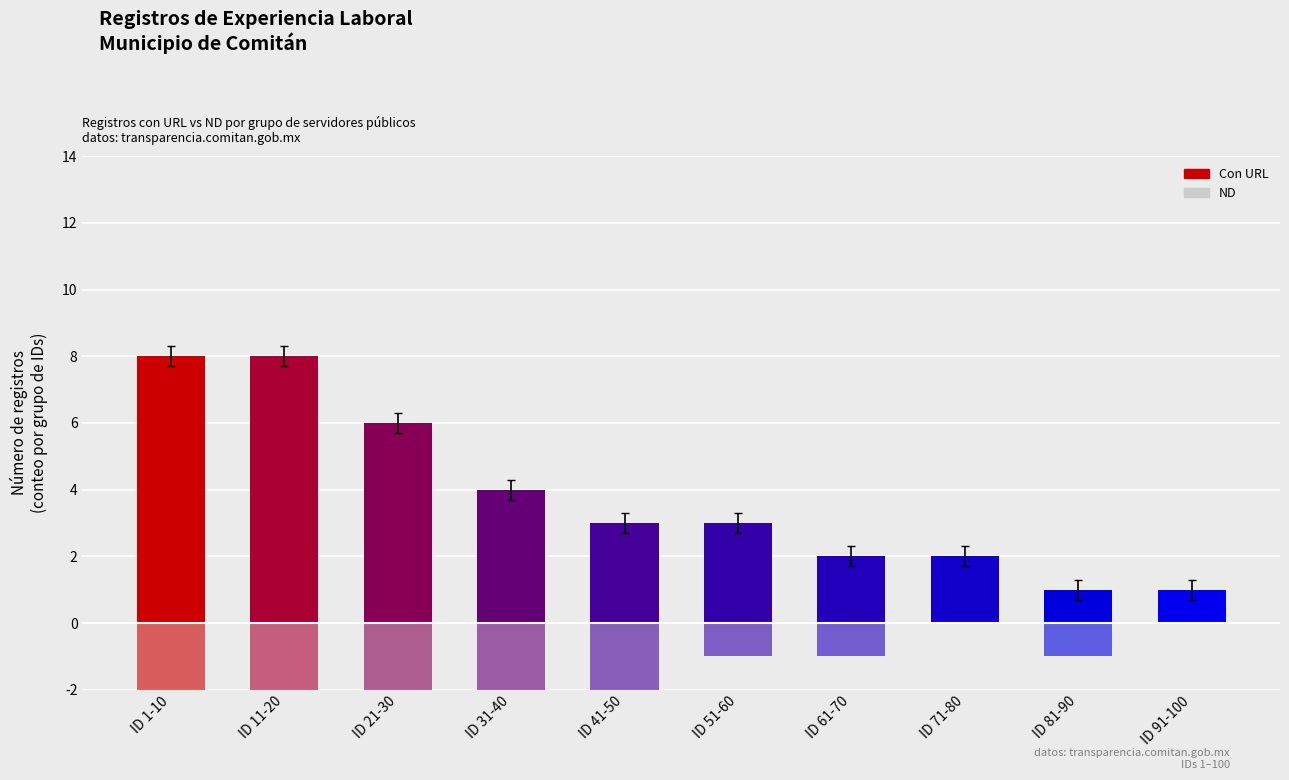

Rank the categories by ND value from lowest to highest.

ID 21-30, ID 31-40, ID 1-10, ID 11-20, ID 41-50, ID 51-60, ID 61-70, ID 81-90, ID 71-80, ID 91-100